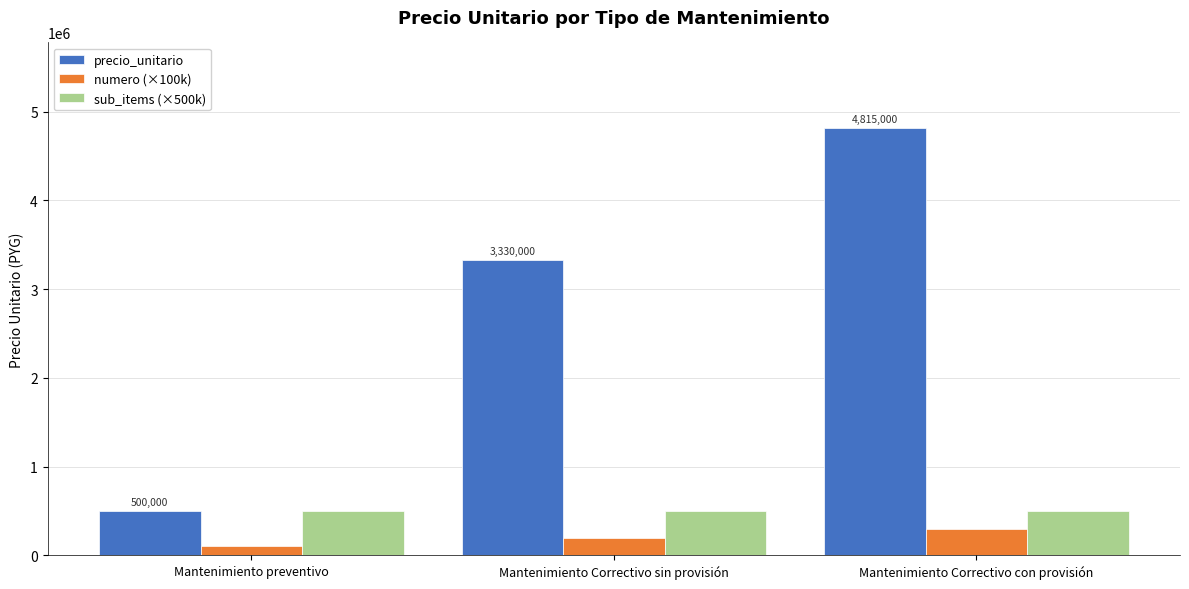

Which series has the widest spread of values?

precio_unitario